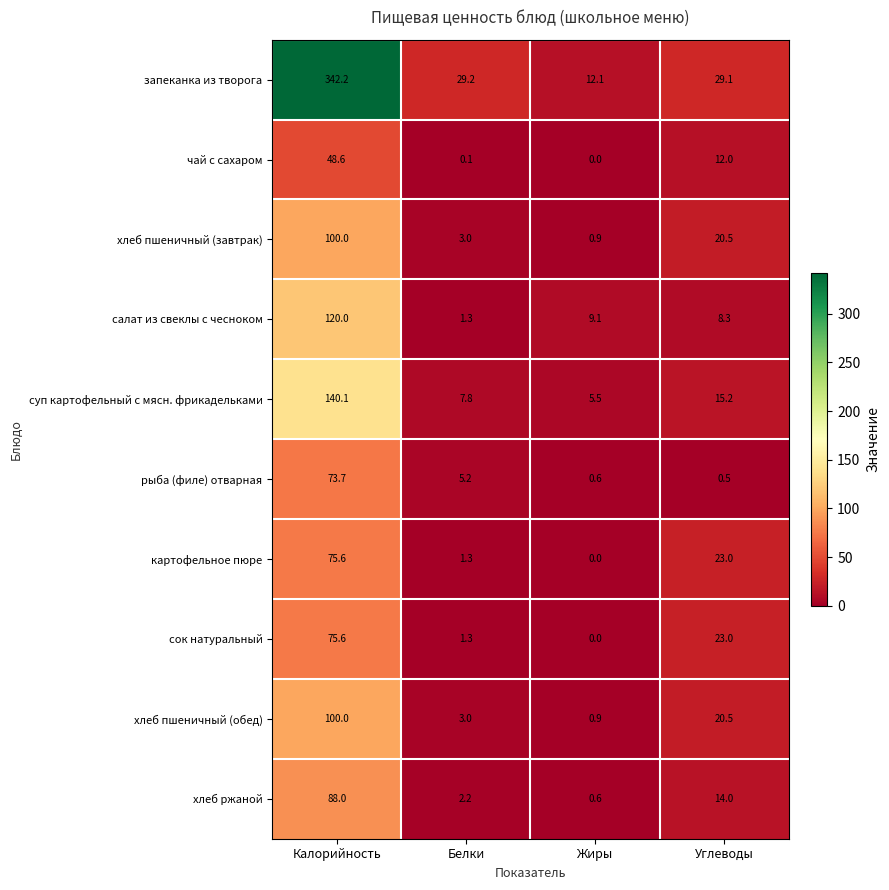

What is the sum of the чай с сахаром values at Калорийность and Углеводы?

60.6